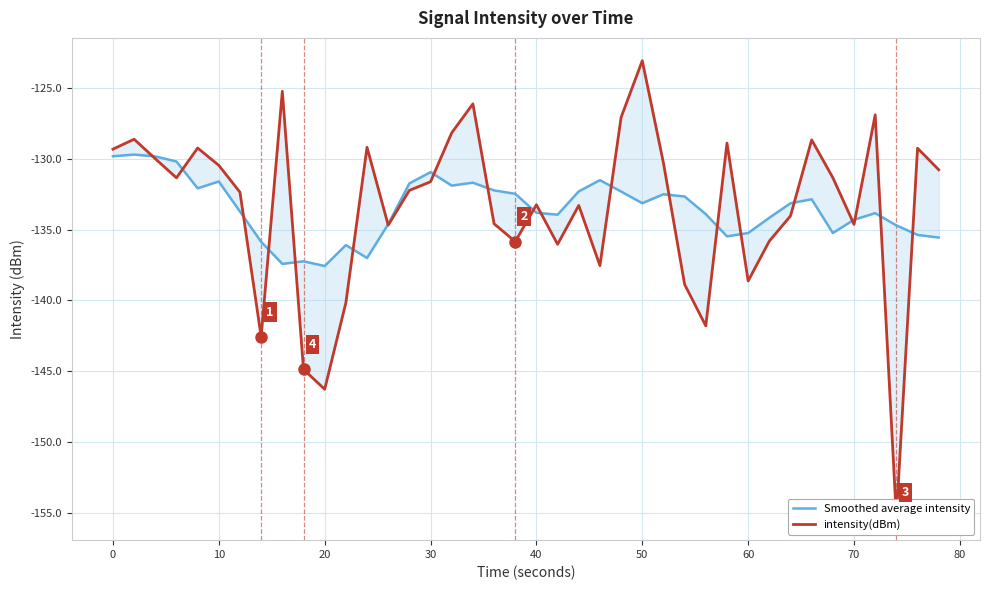

At how many categories does at least one series exceed -144?

40